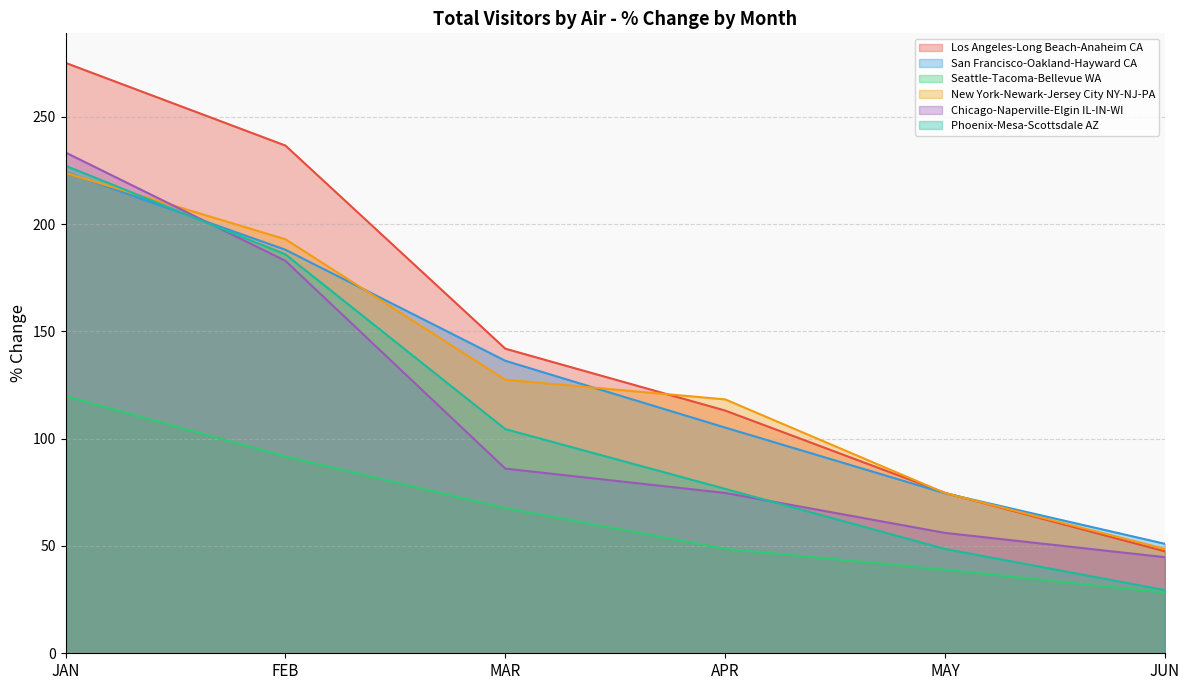

Which label corresponds to the largest value in the chart?

JAN